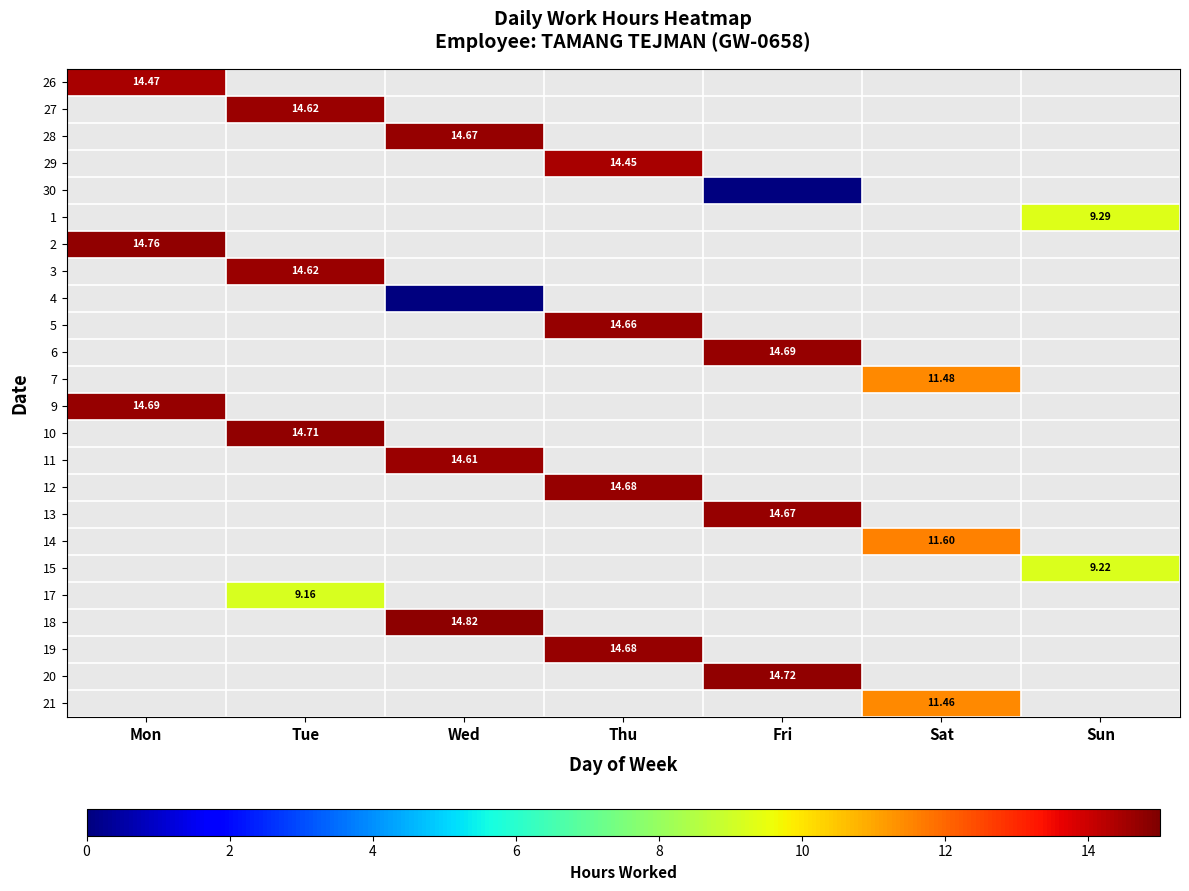

At how many categories does at least one series exceed 4?

7